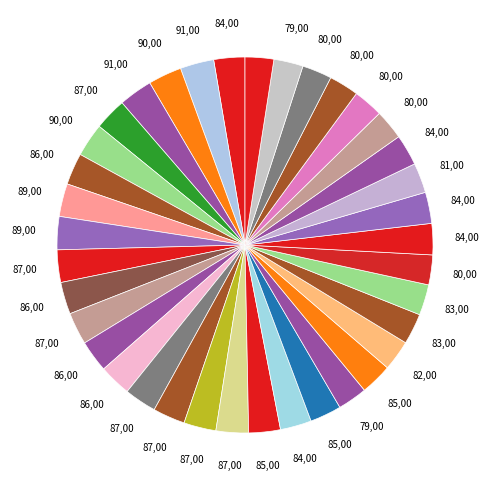

Count the number of slices in the pie.

37